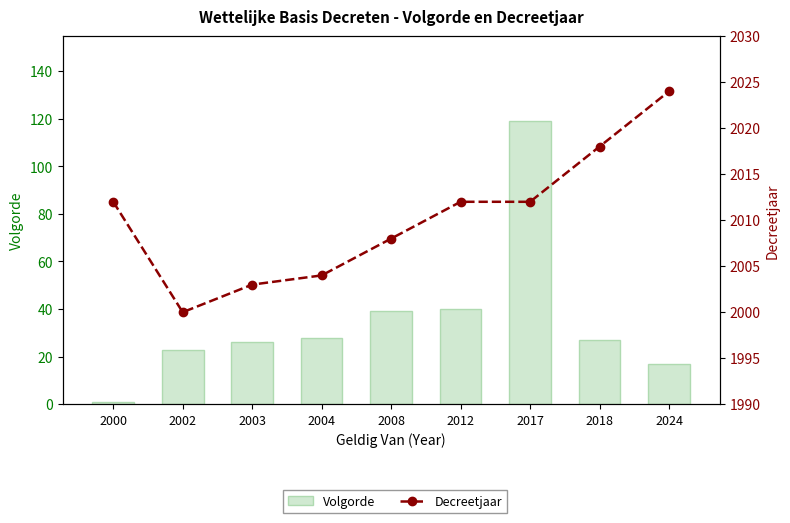

Rank the series by their average value, from highest to lowest.

Decreetjaar, Volgorde